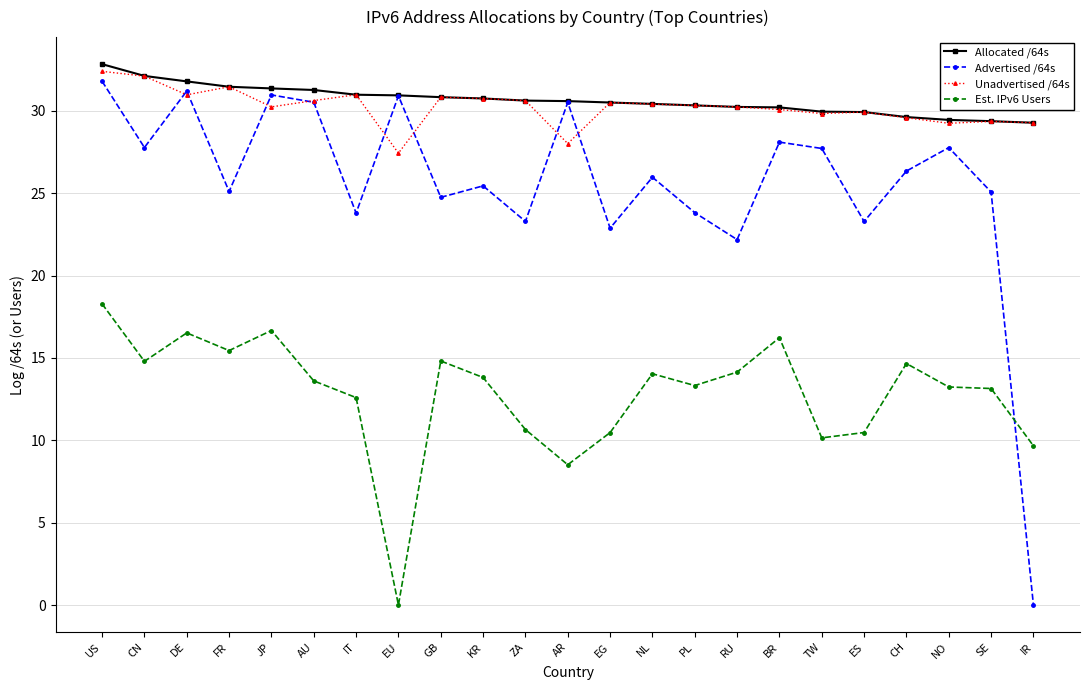

What is the sum of the Allocated /64s values at AR and PL?

60.9